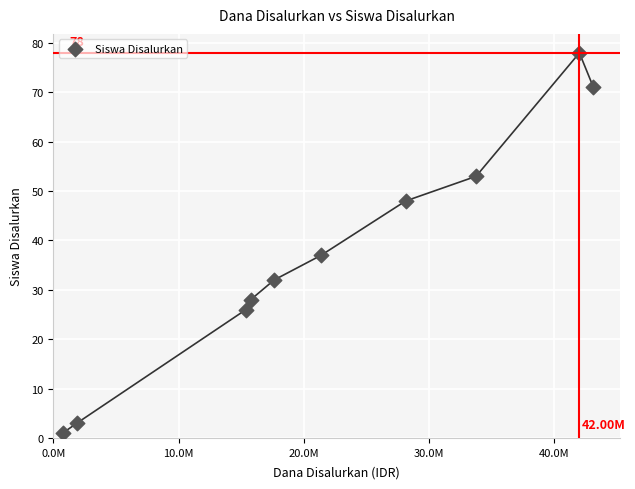

What is the average Y value?

38